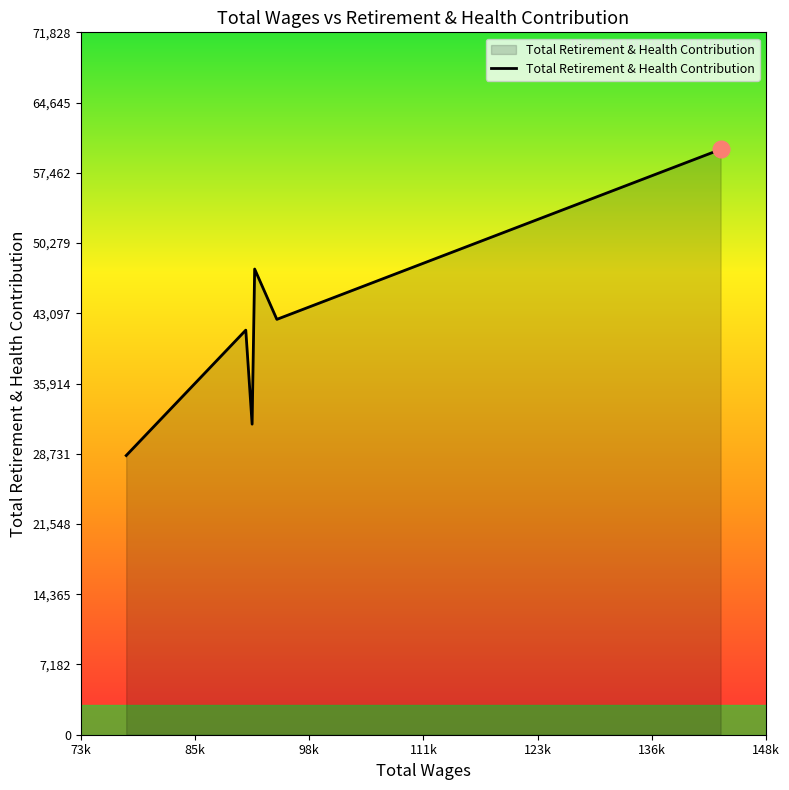

What is the average value?

41940